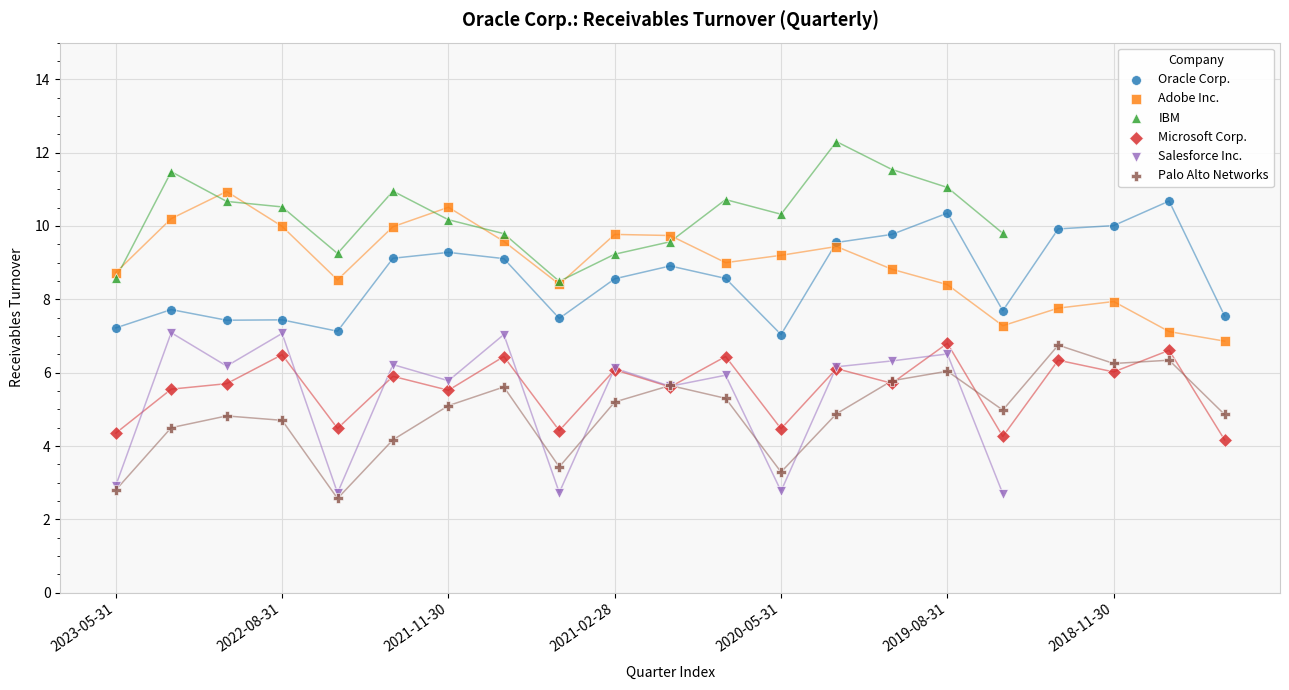

Which series contains the highest Y value?

IBM